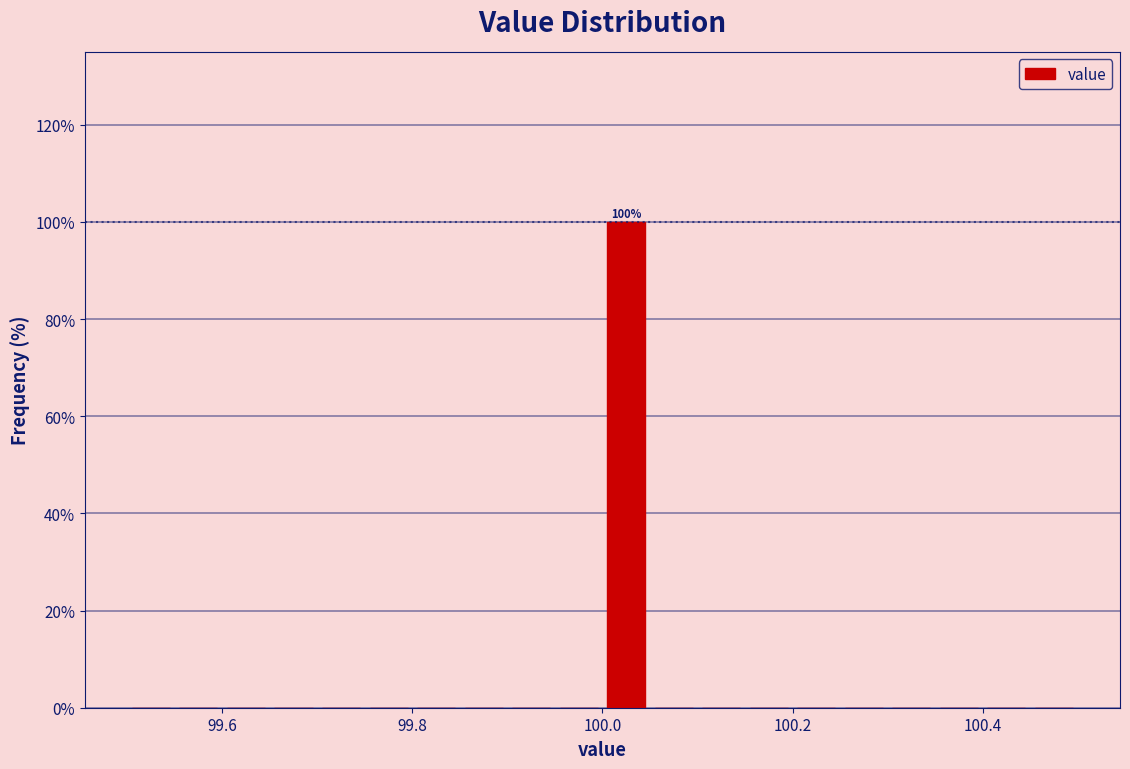

Read against the x-axis, roughly where is the centre of the tallest bar?

100.02